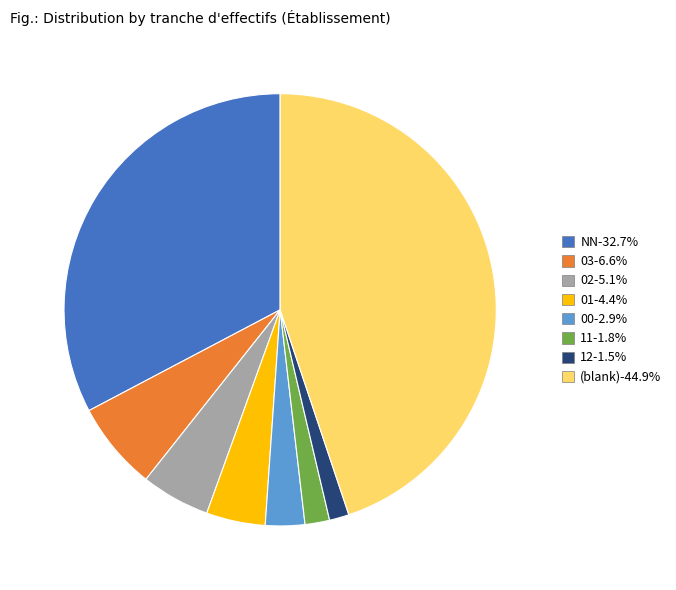

Is there any slice that represents more than half of the pie?

No